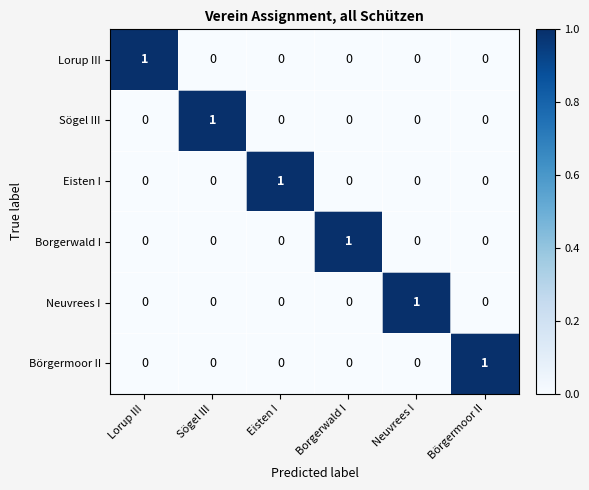

Is it true that Eisten I equals 0 at Sögel III?

True